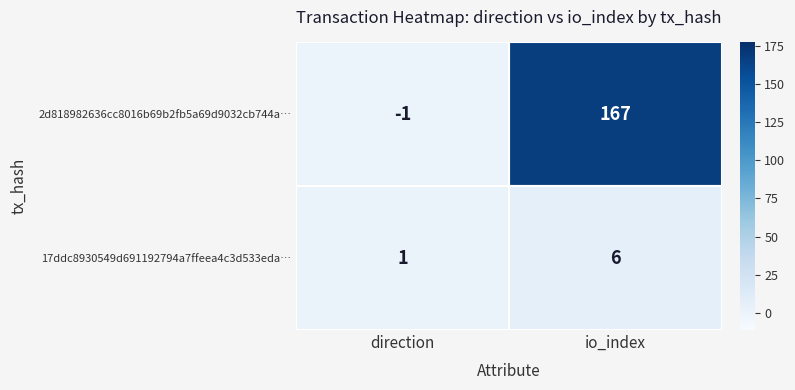

What is the difference between the maximum and minimum values in the 2d818982636cc8016b69b2fb5a69d9032cb744a… series?

168